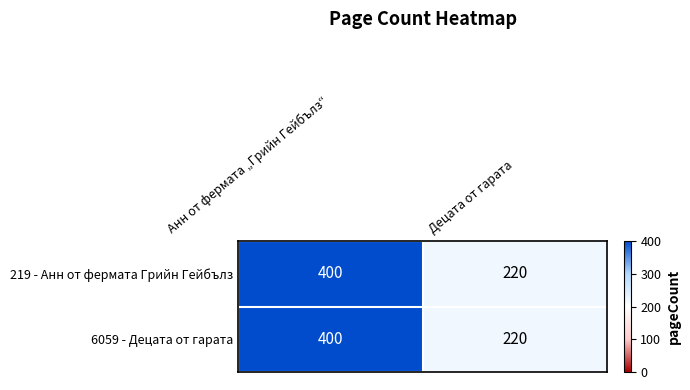

What is the maximum value shown in the chart?

400